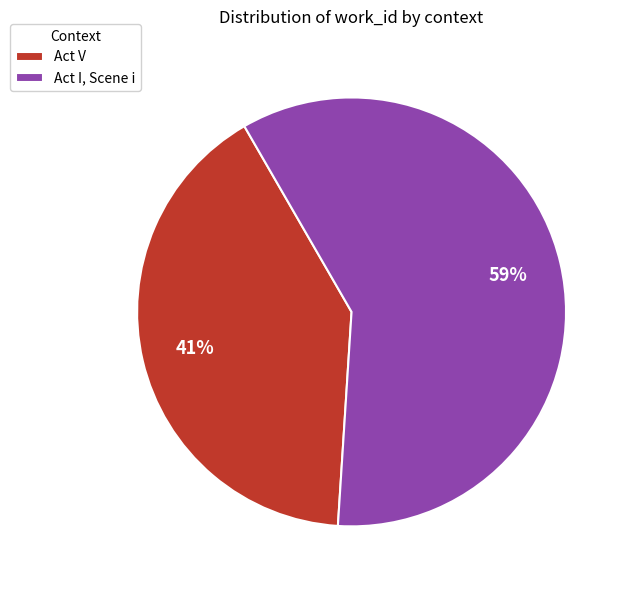

Rank the categories by value from highest to lowest.

Act I, Scene i, Act V